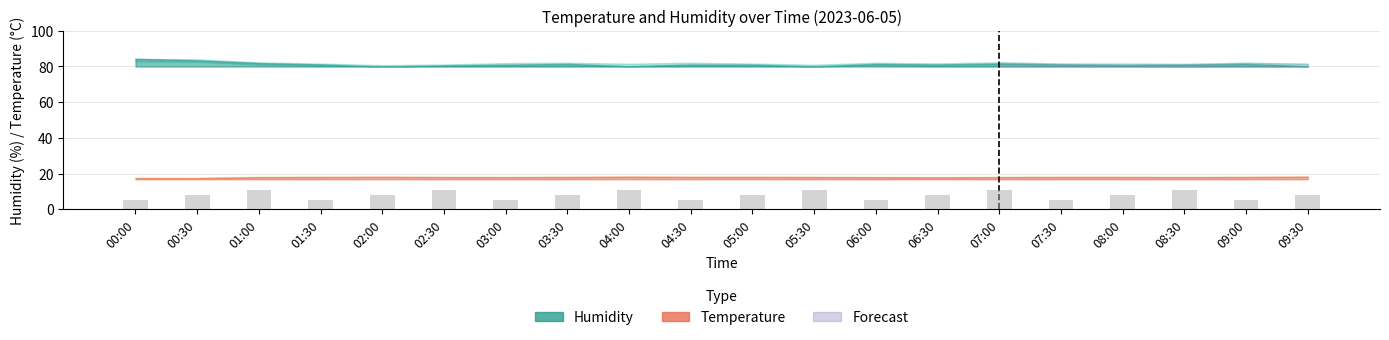

What is the difference between the second highest and minimum values?

6